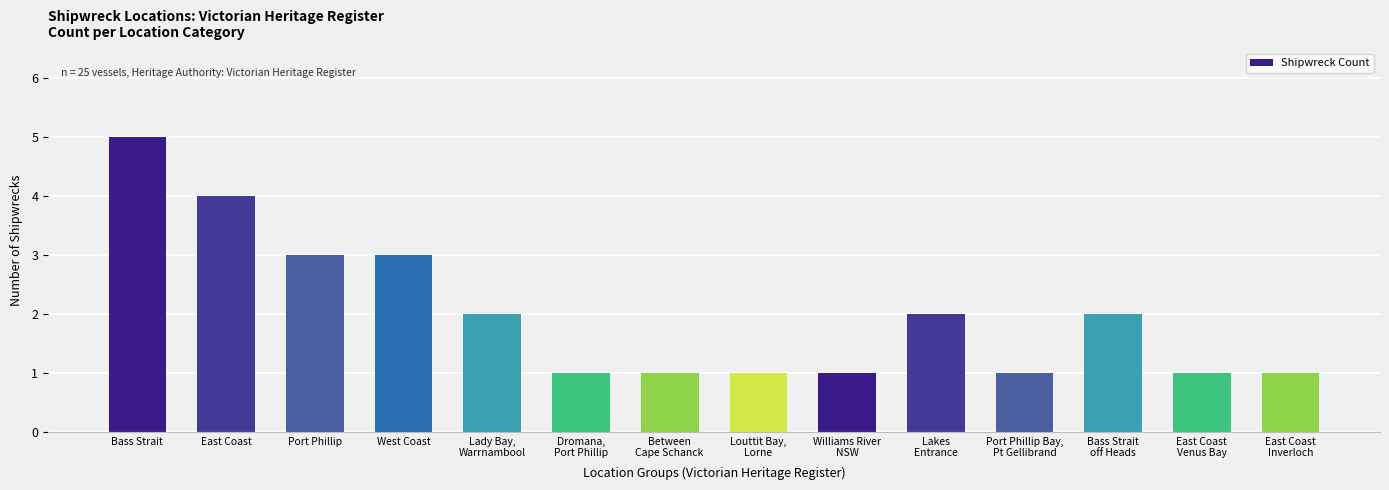

What is the label of the 1st bar from the left?

Bass Strait